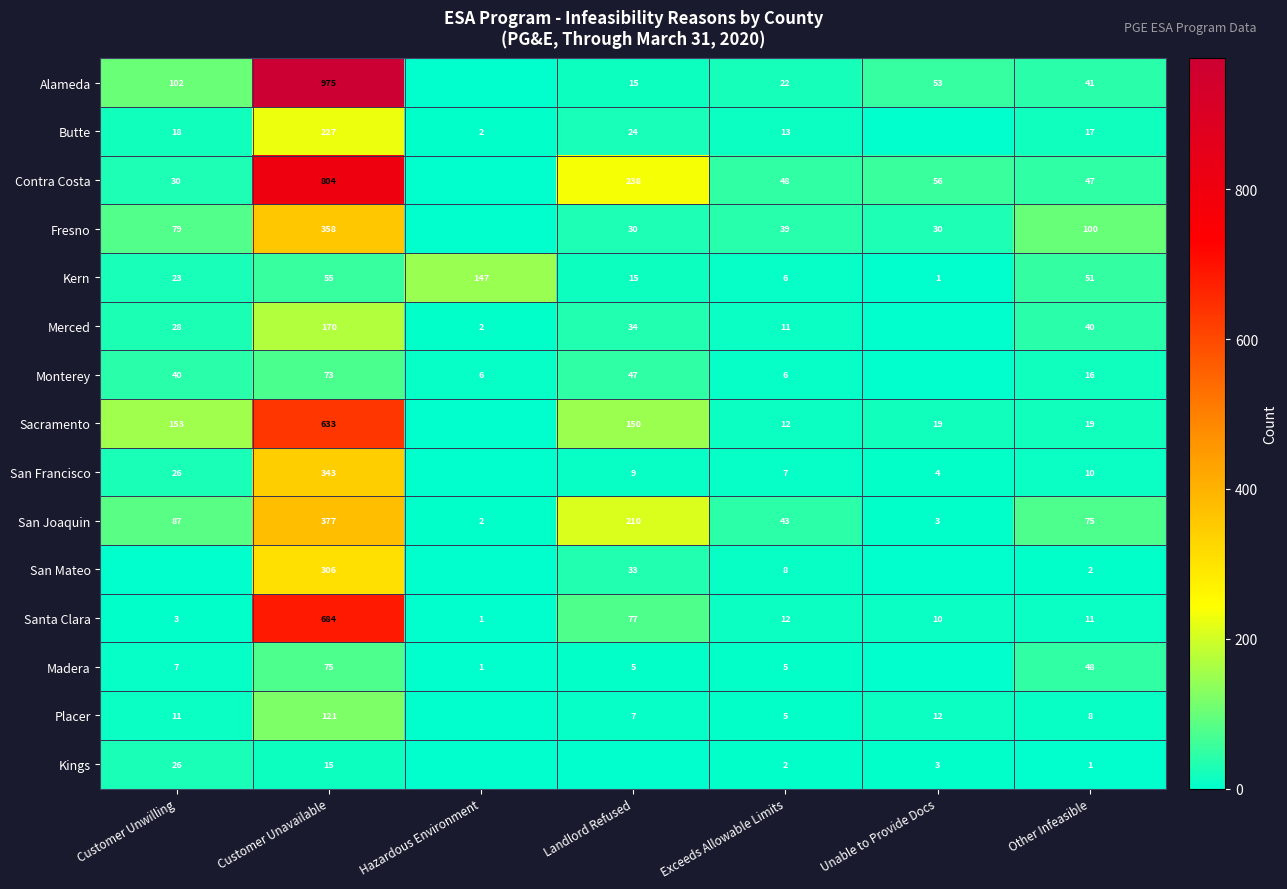

What is the average value of the Kern series?

43